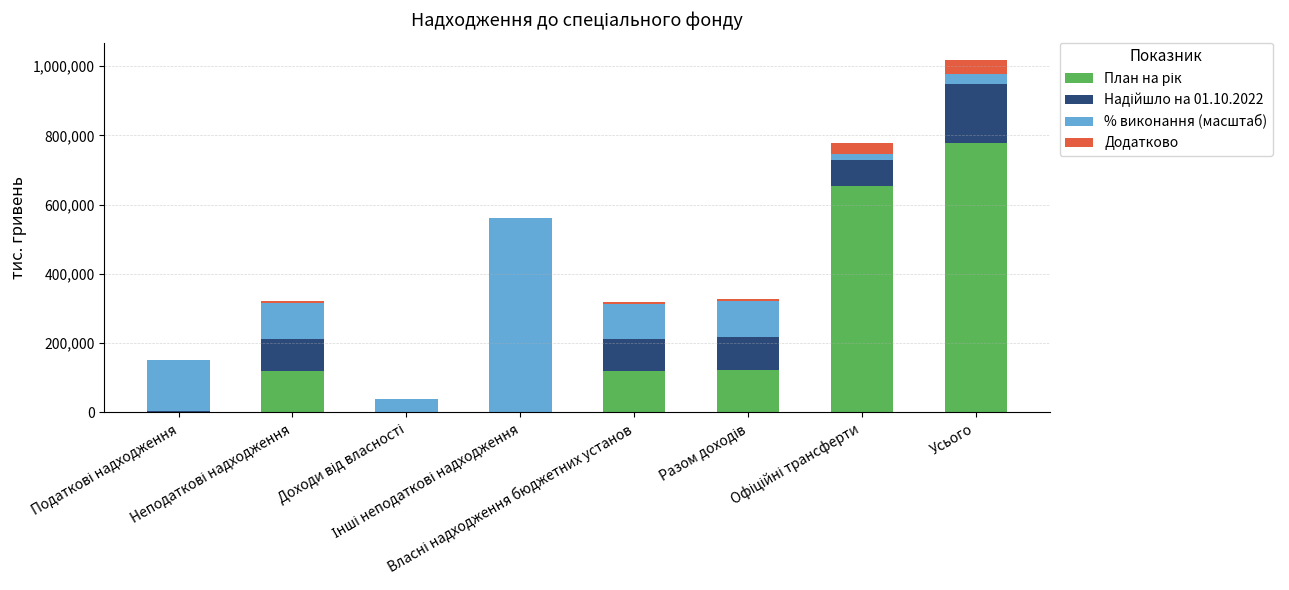

Are the bars grouped side by side (vs. stacked)?

No